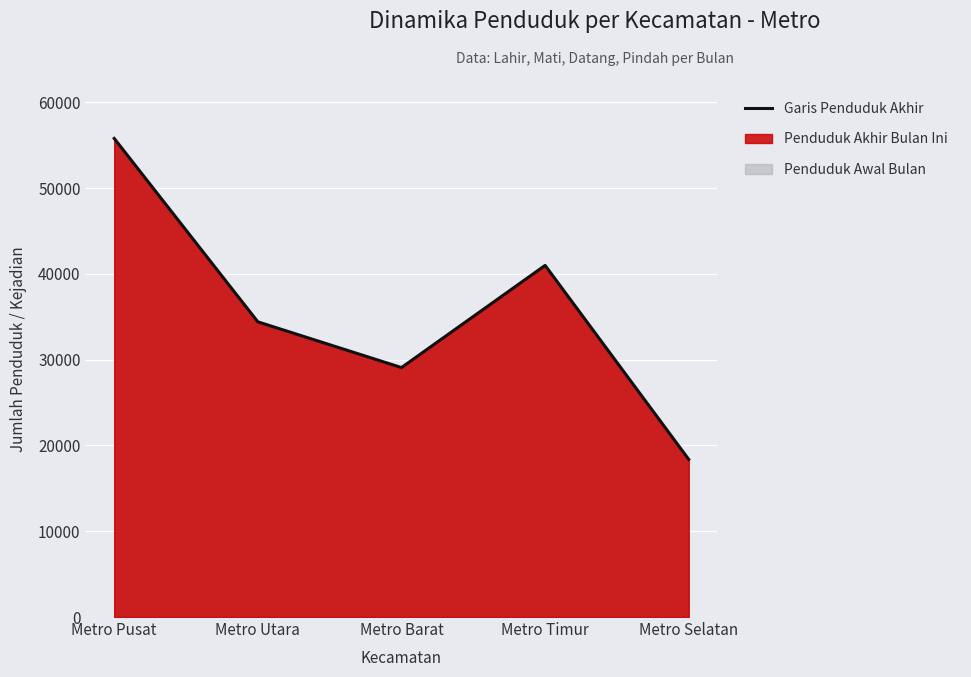

What is the difference between the second highest and minimum values?

22619